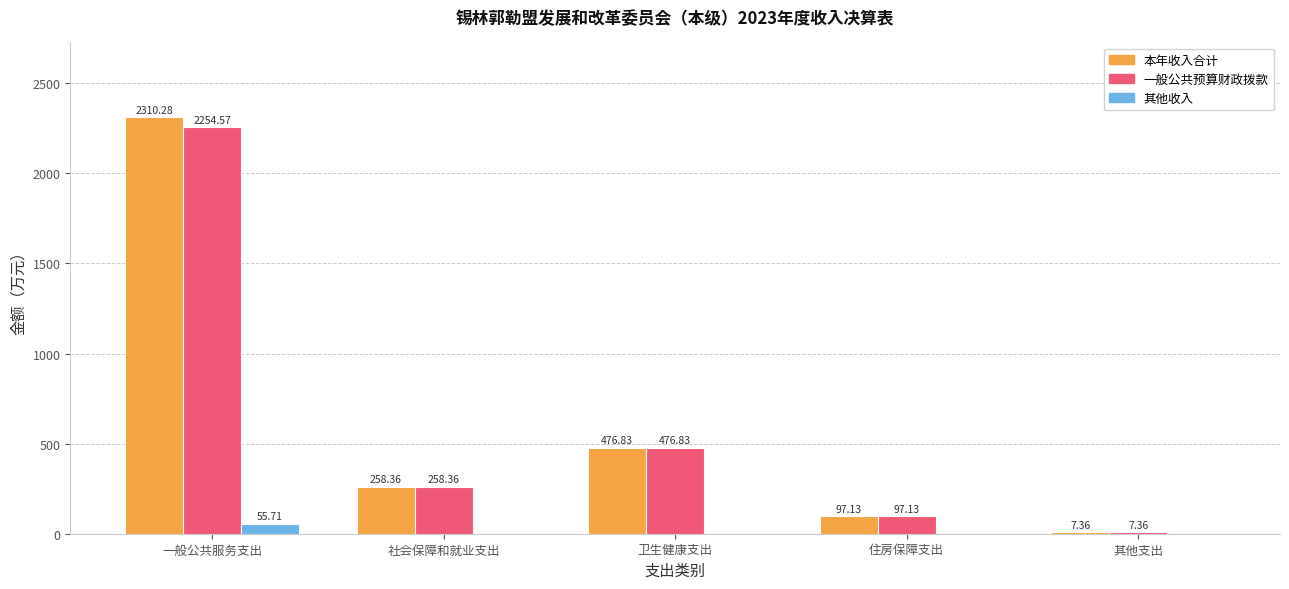

True or false: 本年收入合计 has a value of 2310.3 at 一般公共服务支出.

True